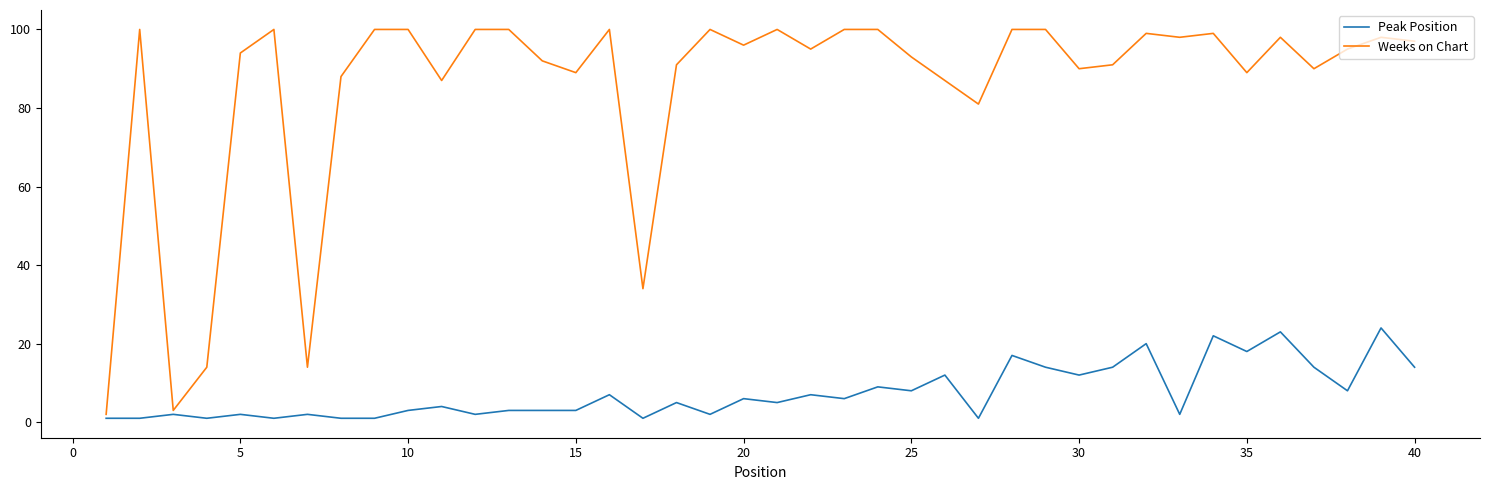

True or false: Weeks on Chart and Peak Position intersect in this chart.

False